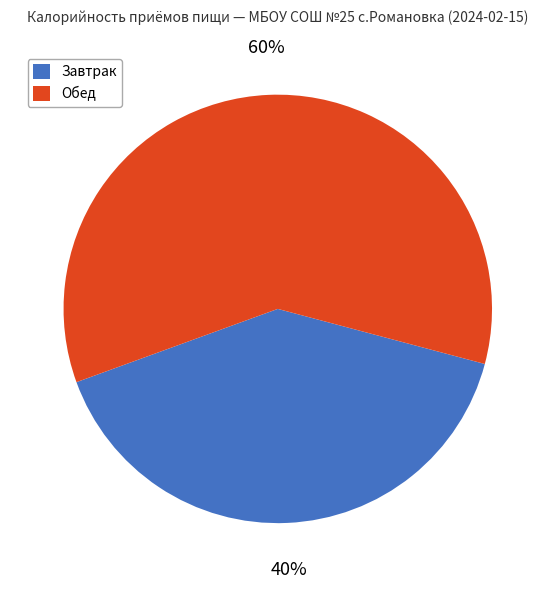

To the nearest percent, what is the combined percentage of Обед and Завтрак?

100%